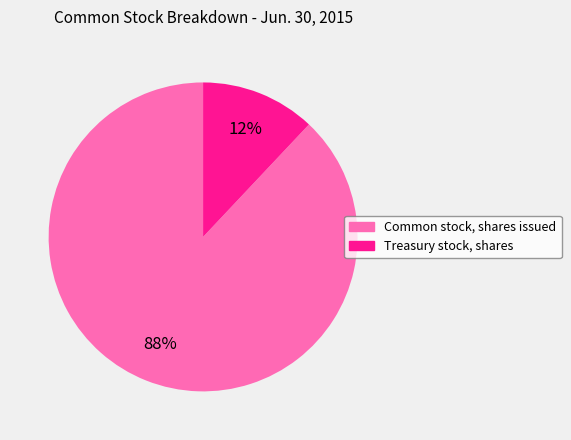

To the nearest percent, what is the difference between the Treasury stock, shares and Common stock, shares issued slice percentages?

76%